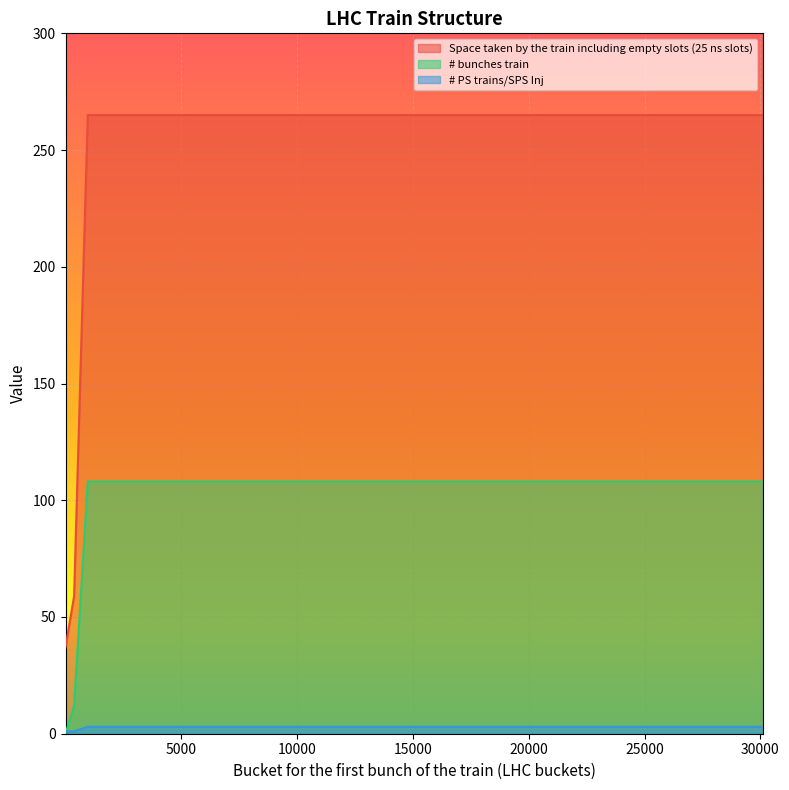

What are all the series names shown in the legend?

Space taken by the train including empty slots (25 ns slots), # bunches train, # PS trains/SPS Inj